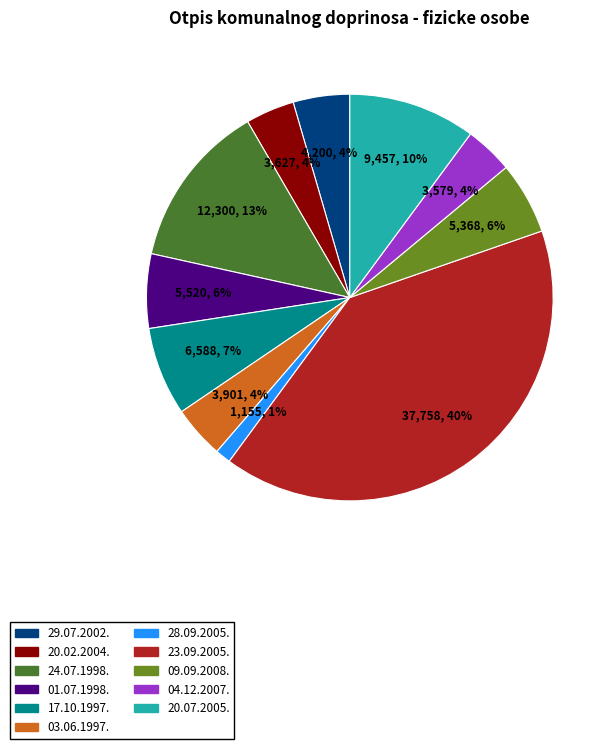

To the nearest percent, what percentage of the pie is 04.12.2007.?

4%